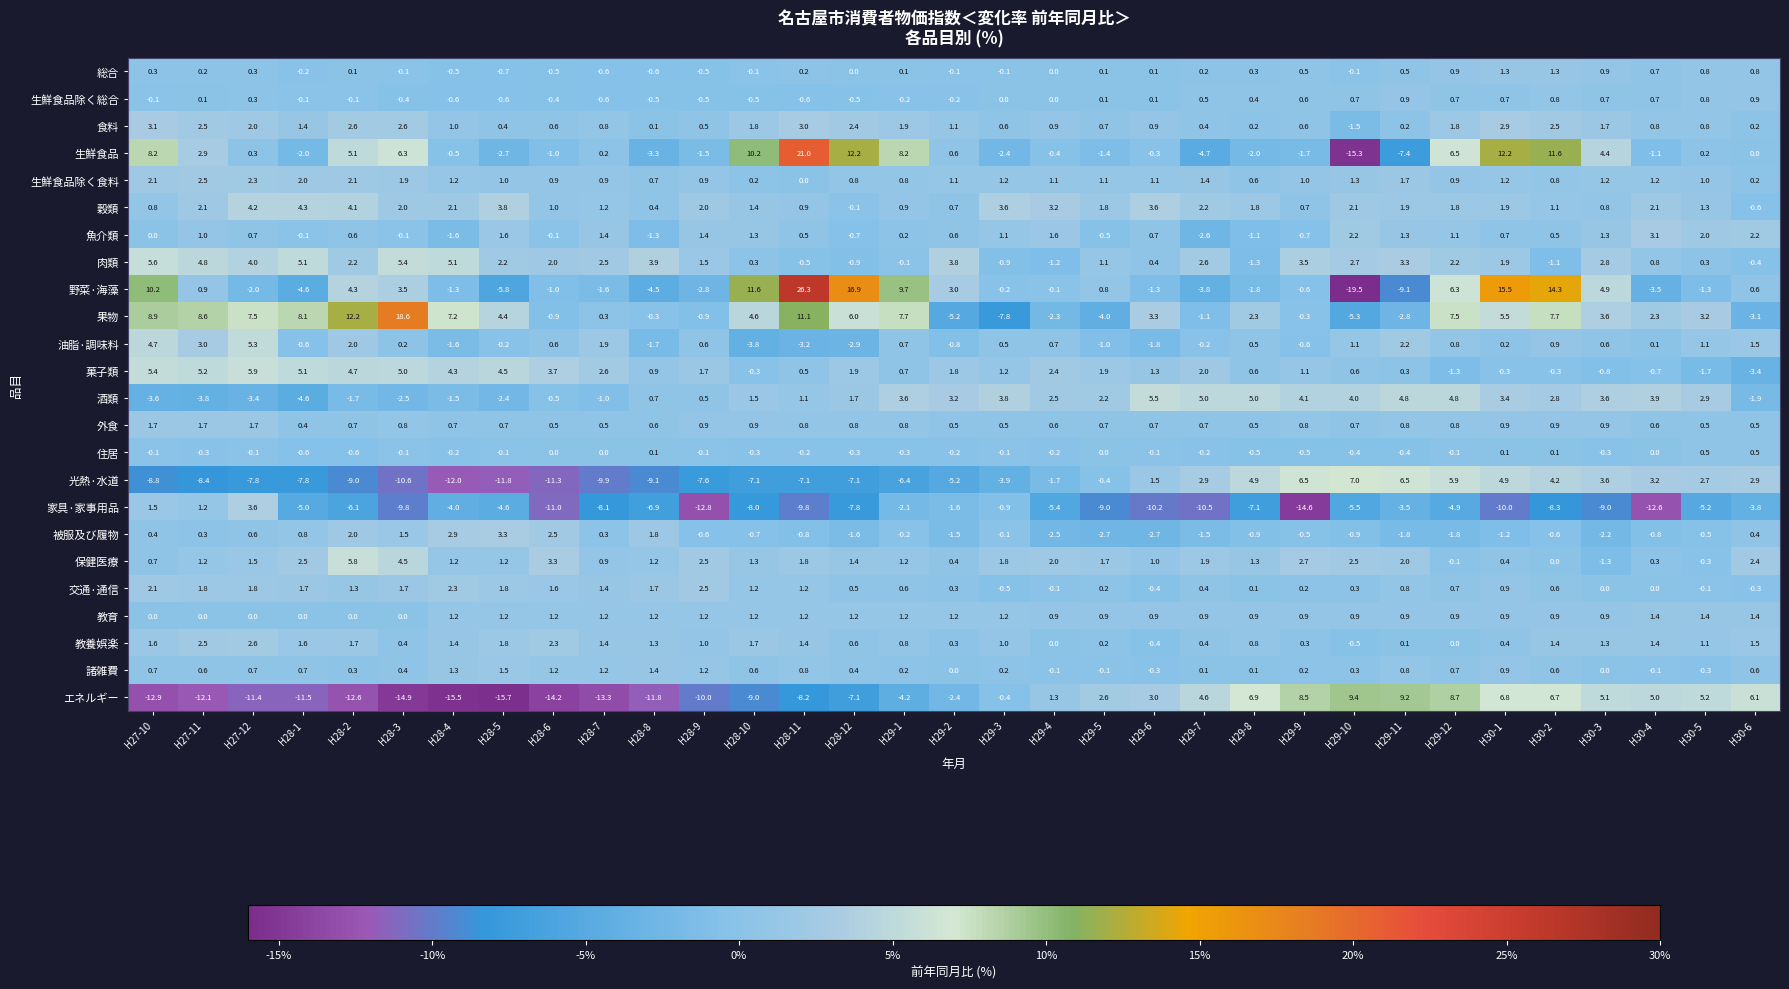

At which label does 総合 first exceed 0?

H27-10